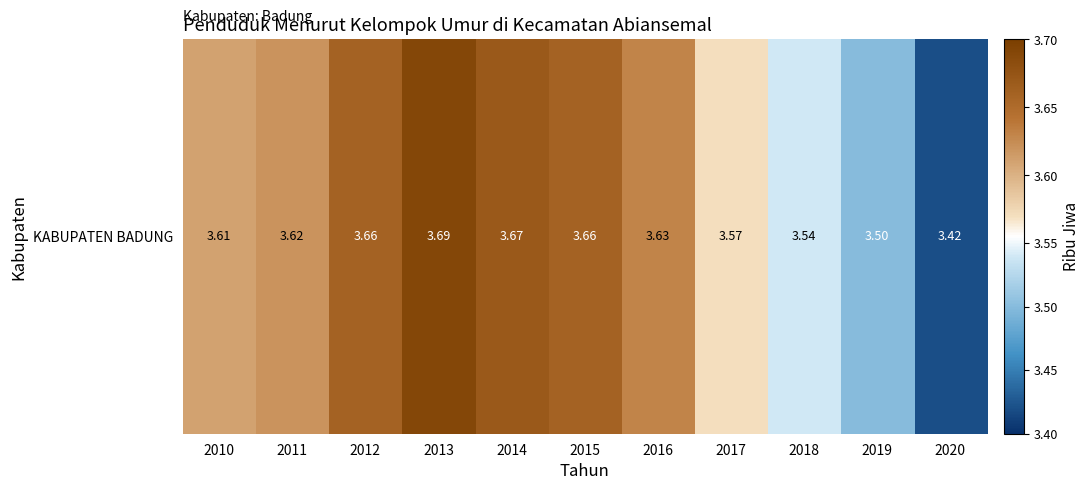

List the labels in order of value, smallest first.

2020, 2019, 2018, 2017, 2010, 2011, 2016, 2012, 2015, 2014, 2013